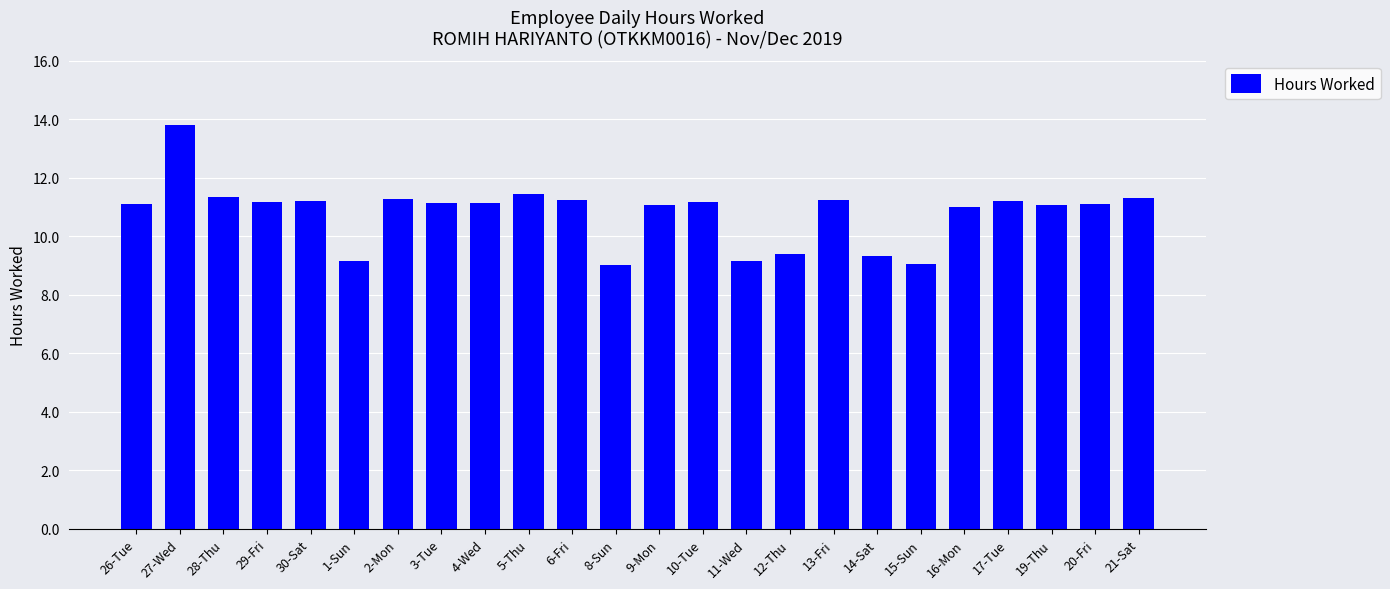

Between 20-Fri and 5-Thu, which is larger?

5-Thu